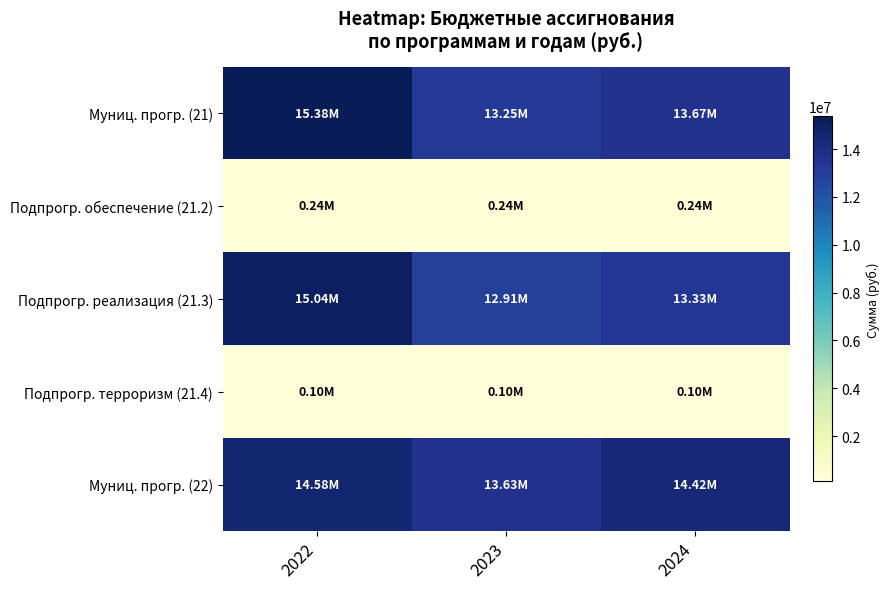

What is the spread (max minus min) of values at 2023?

13530690.2